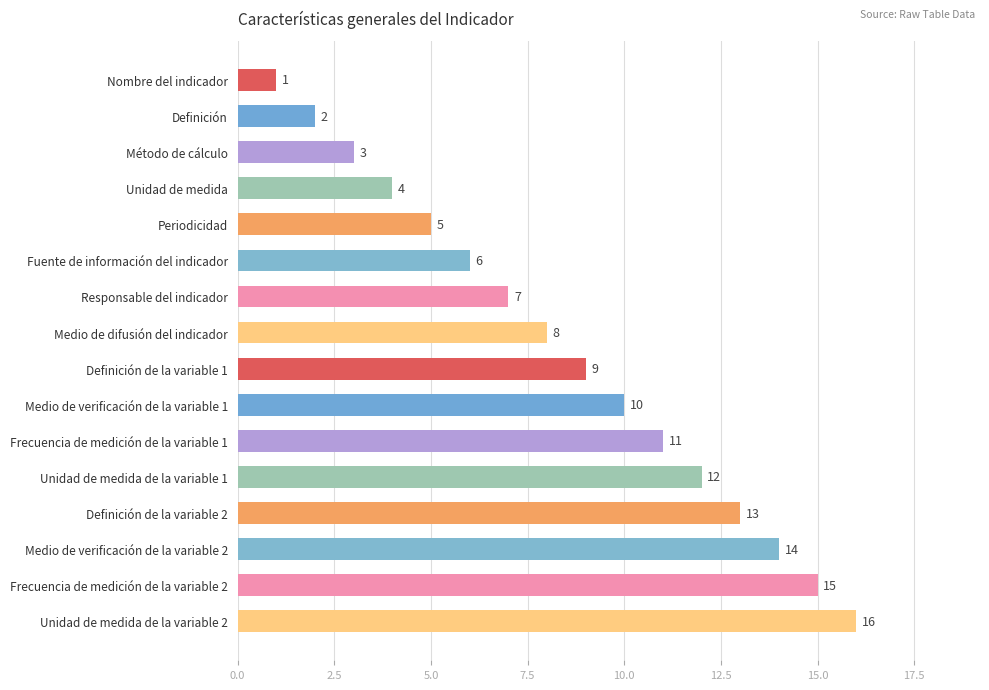

The value at Medio de verificación de la variable 1 is 10. True or false?

True